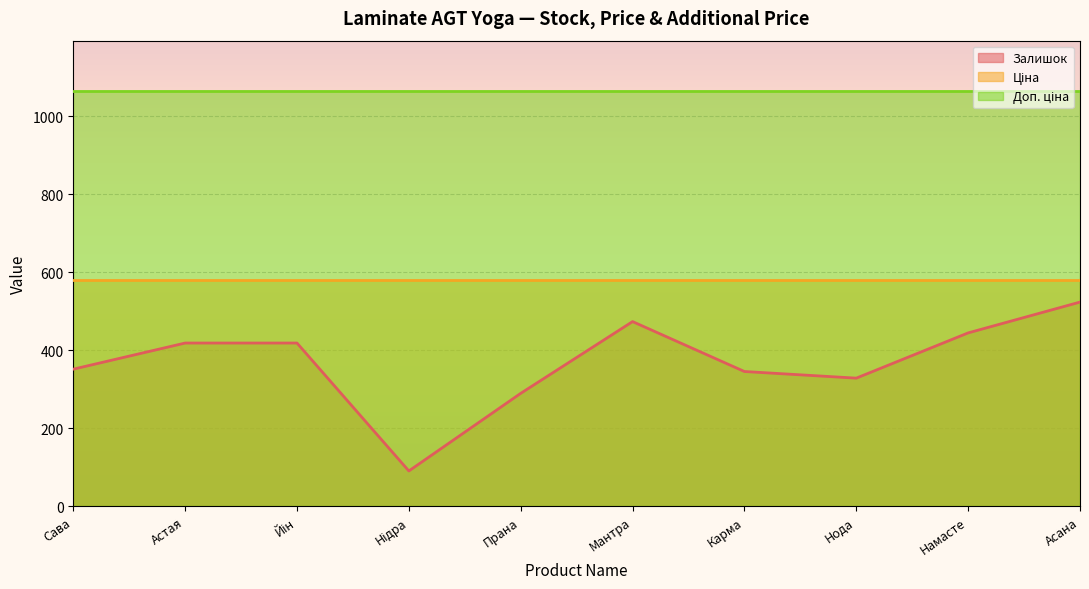

What is the difference between the highest and lowest values at Йін?

647.3